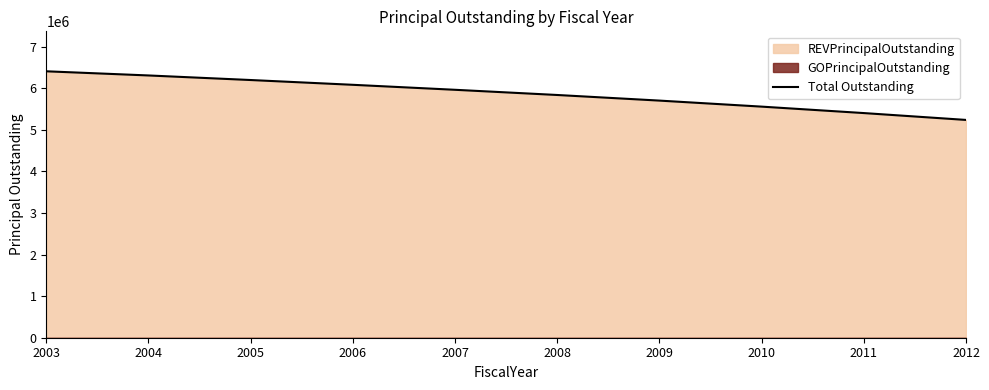

What is the sum of all values?

58720000